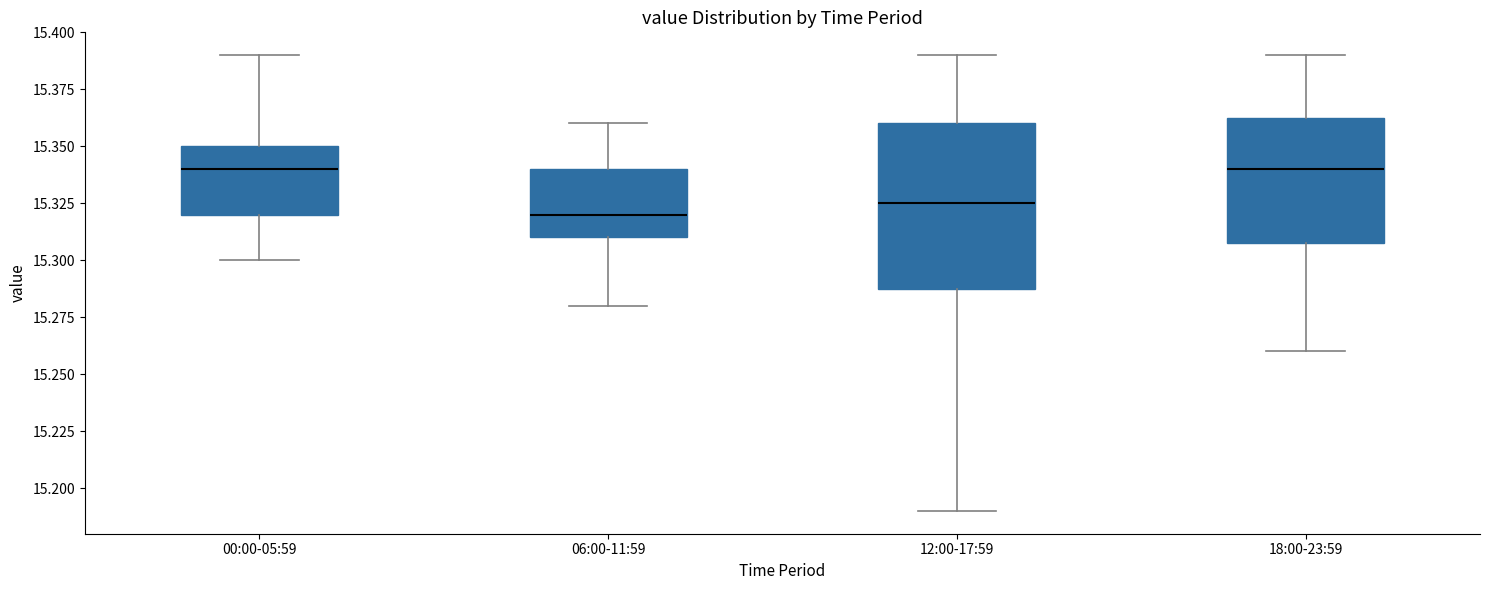

Reading left to right, transcribe this box plot: for each box, give where its median line is, the range the box spans, and where its two whiskers end, as read against the y-axis. The values are not printed on the chart, so give them approximately, as read against the axis.

00:00-05:59: median 15.340, box 15.320 to 15.350, whiskers 15.300 to 15.390
06:00-11:59: median 15.320, box 15.310 to 15.340, whiskers 15.280 to 15.360
12:00-17:59: median 15.325, box 15.290 to 15.360, whiskers 15.190 to 15.390
18:00-23:59: median 15.340, box 15.310 to 15.365, whiskers 15.260 to 15.390